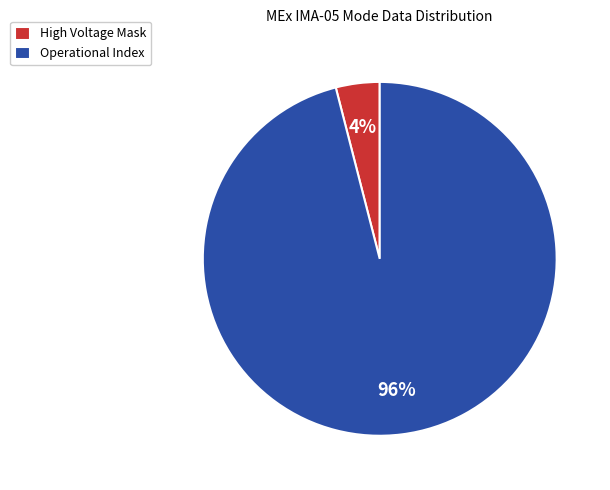

The Operational Index slice represents 96% of the pie. True or false?

True